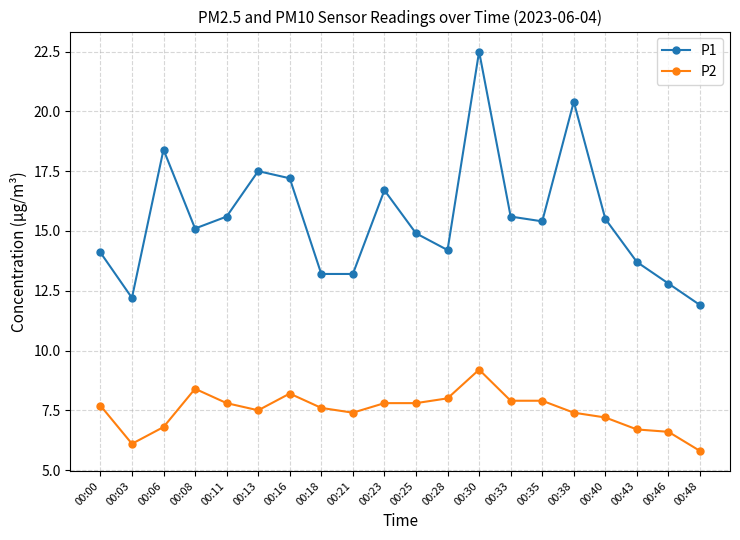

What is the value of the P2 point at the 3rd from the left?

6.8